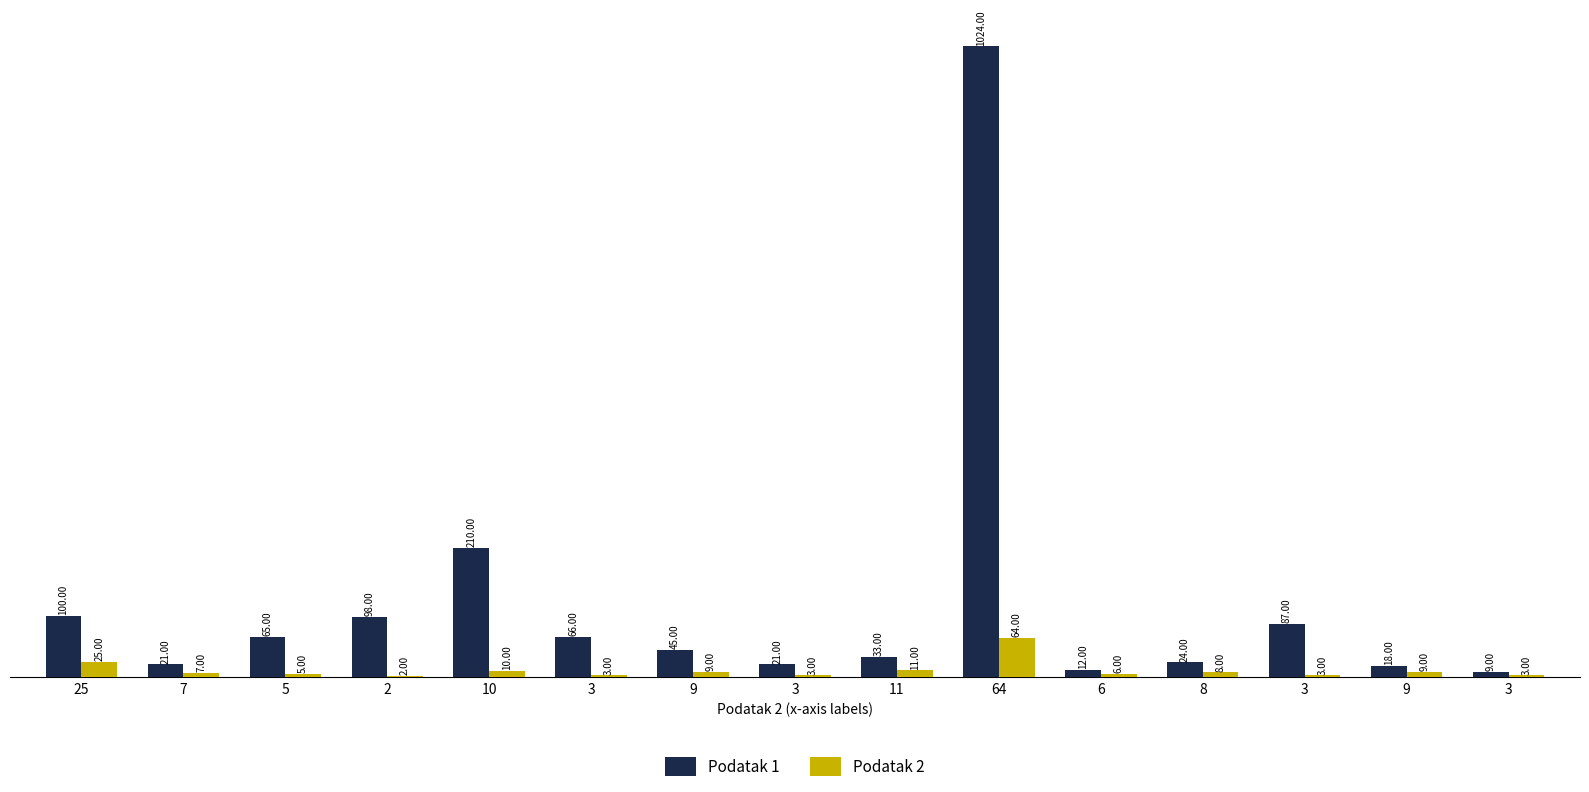

Where is Podatak 1 nearest to the value 516?

10